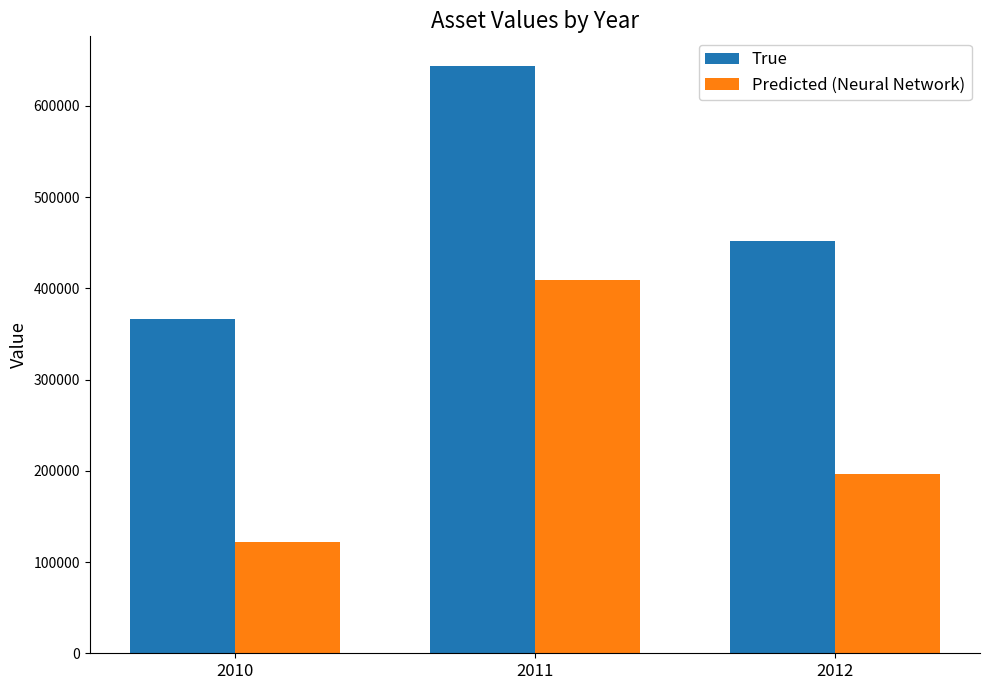

What is the value of the Predicted (Neural Network) bar at the 2nd from the left?

408962.4